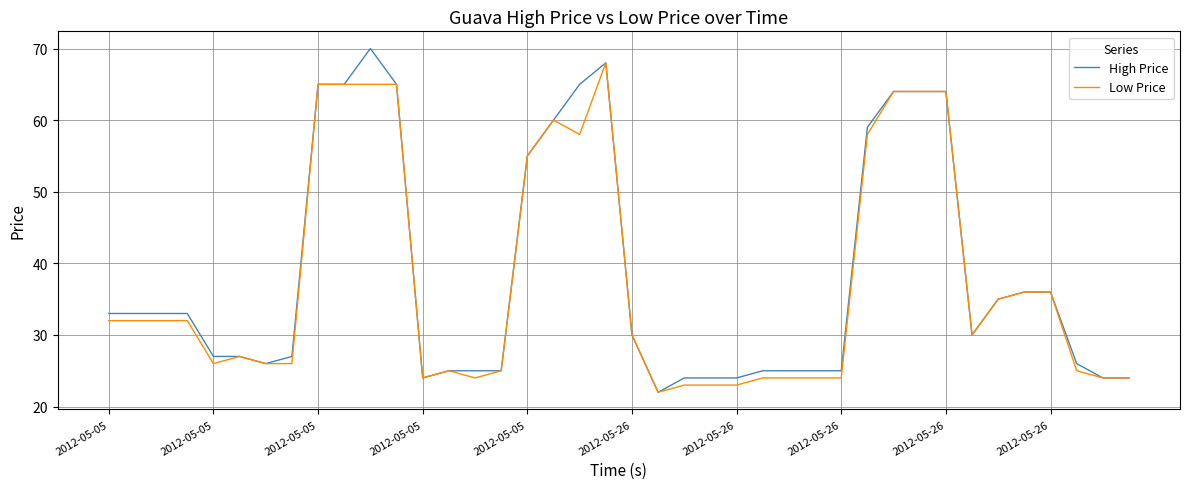

List the series in order of their overall mean, highest first.

High Price, Low Price